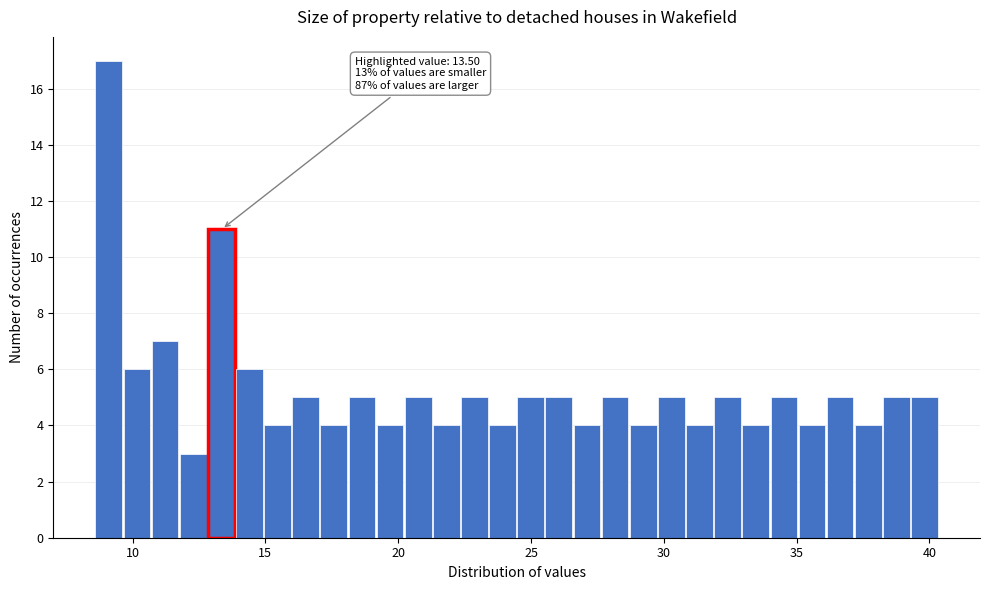

Around what value on the x-axis is the tallest bar? Give the approximate position of its centre, as read against the axis.

9.0